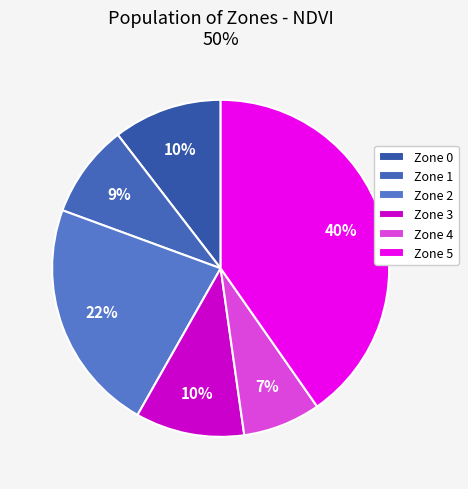

What is the ratio of the value at Zone 5 to the value at Zone 1?

4.5